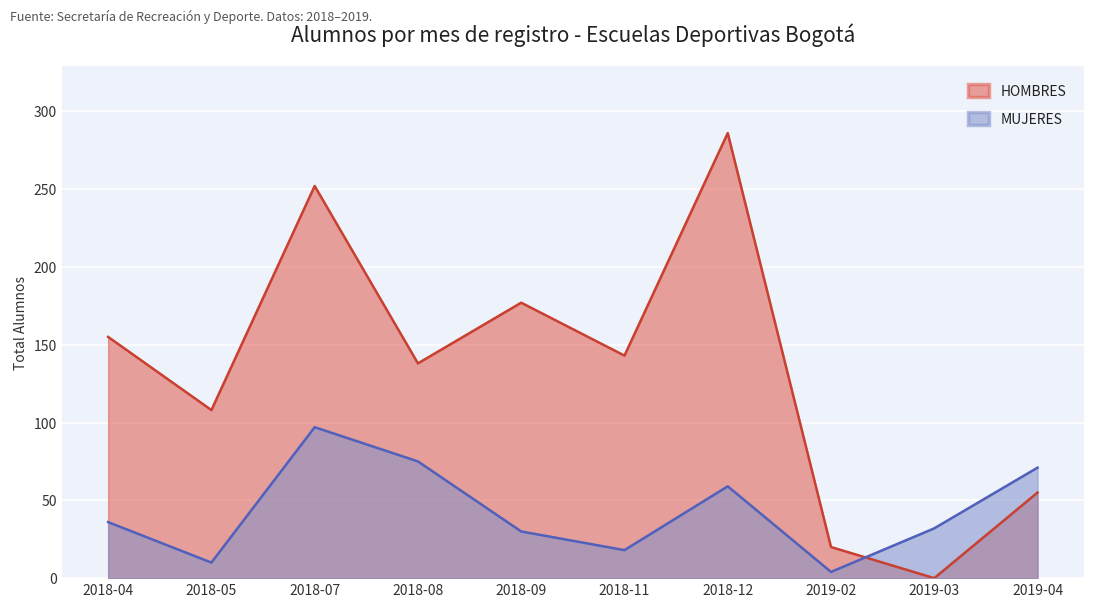

The value of MUJERES at 2019-03 is 32. True or false?

True